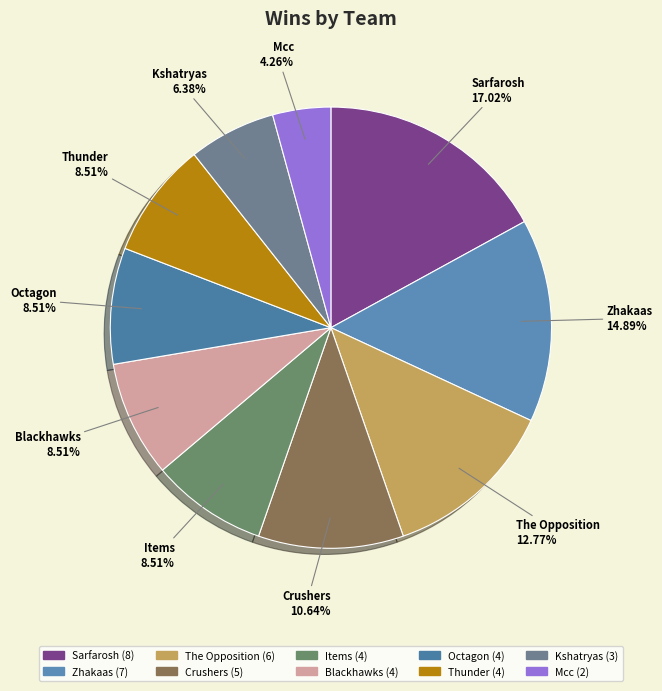

To the nearest percent, what is the difference between the largest and smallest slice percentages?

13%